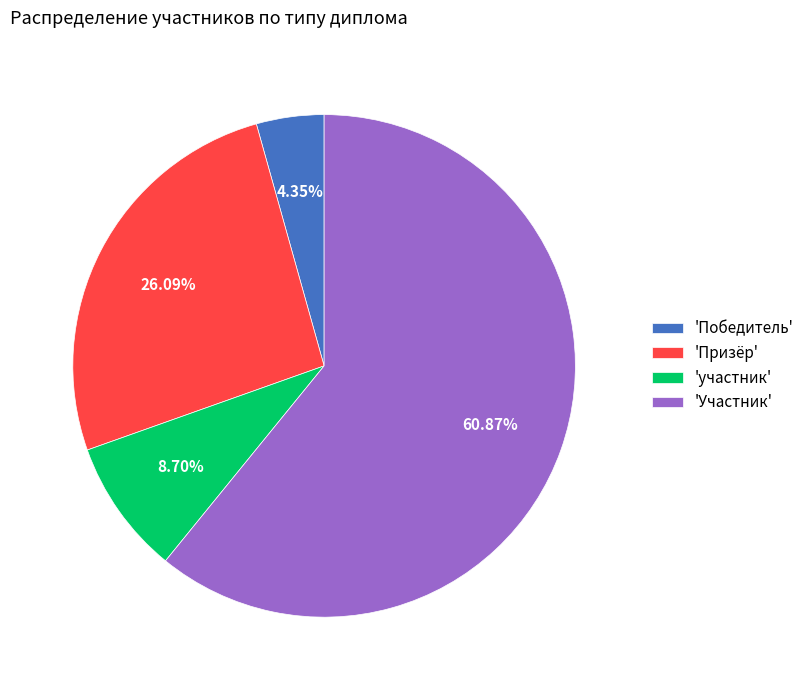

To the nearest percent, what is the difference between the largest and smallest slice percentages?

57%